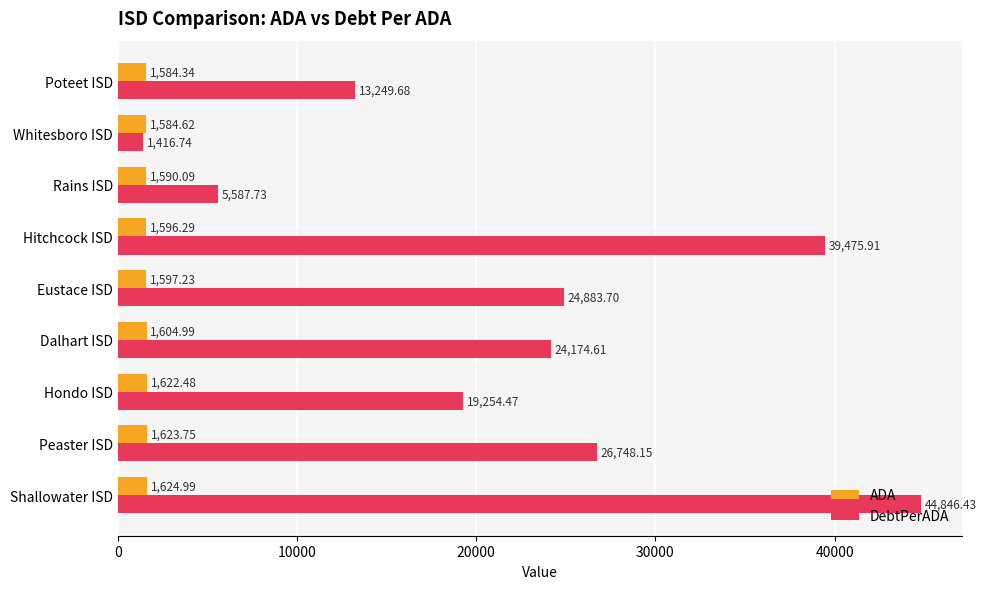

At which category is the sum across all series the highest?

Shallowater ISD